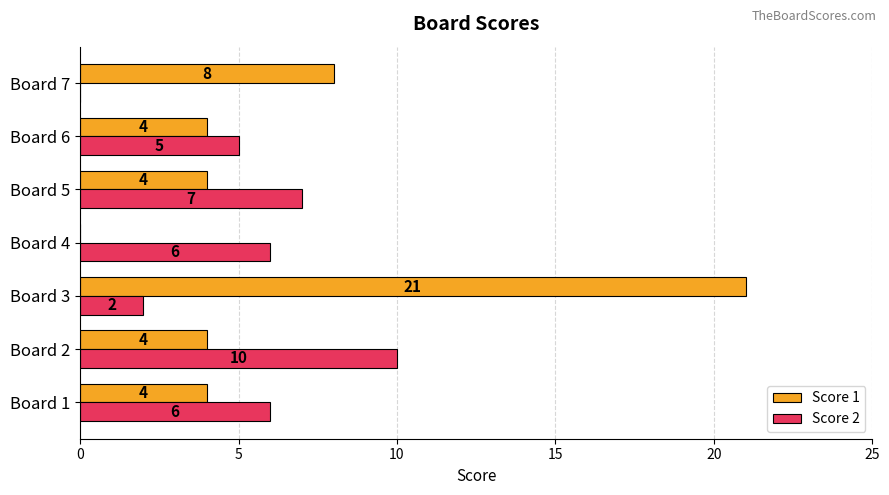

What is the highest value of the Score 1 series?

21